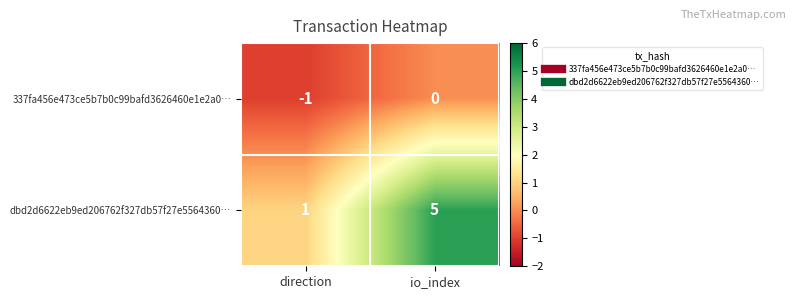

Which series has the widest spread of values?

dbd2d6622eb9ed206762f327db57f27e5564360…